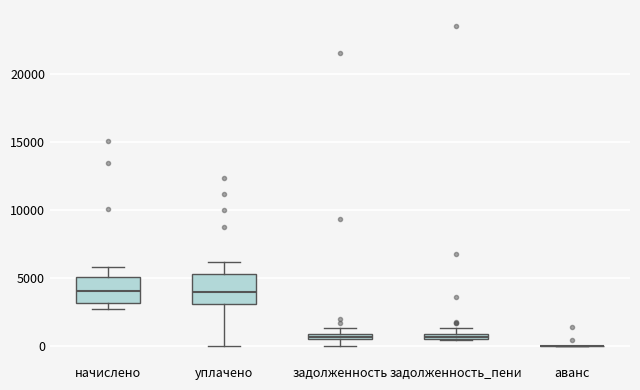

Where does the upper whisker of the box for уплачено end on the y-axis? The values are not printed on the chart, so give them approximately, as read against the axis.

6000